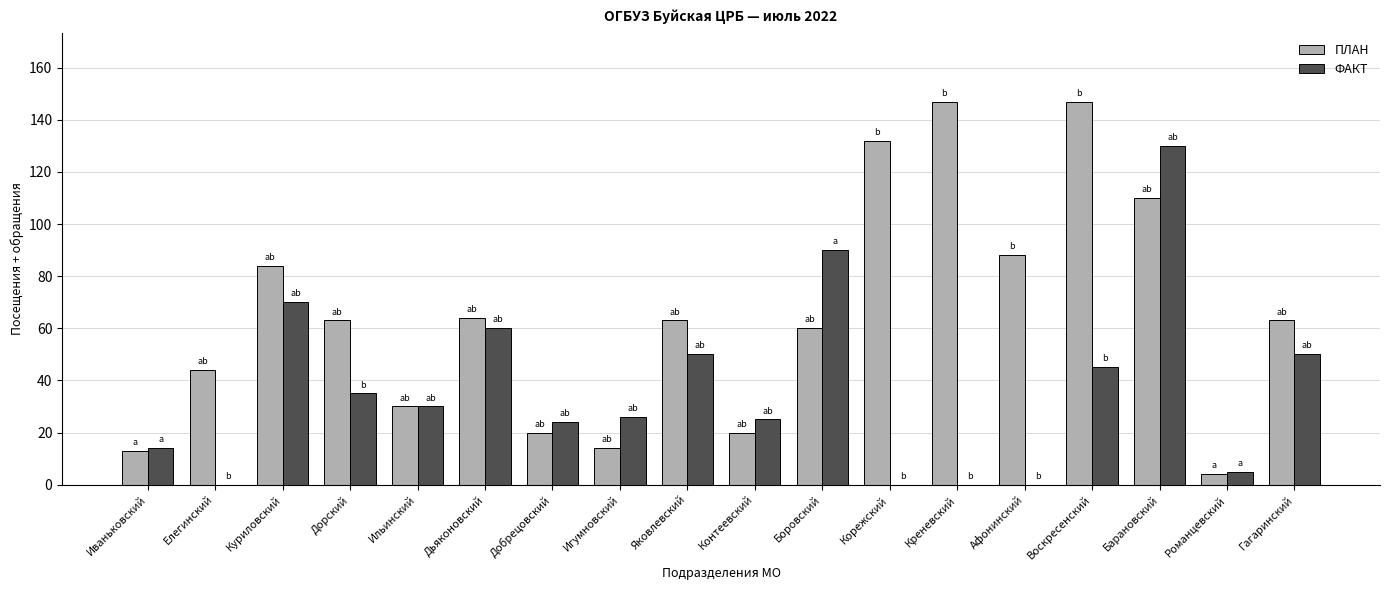

Is it true that ПЛАН equals 20 at Контеевский?

True